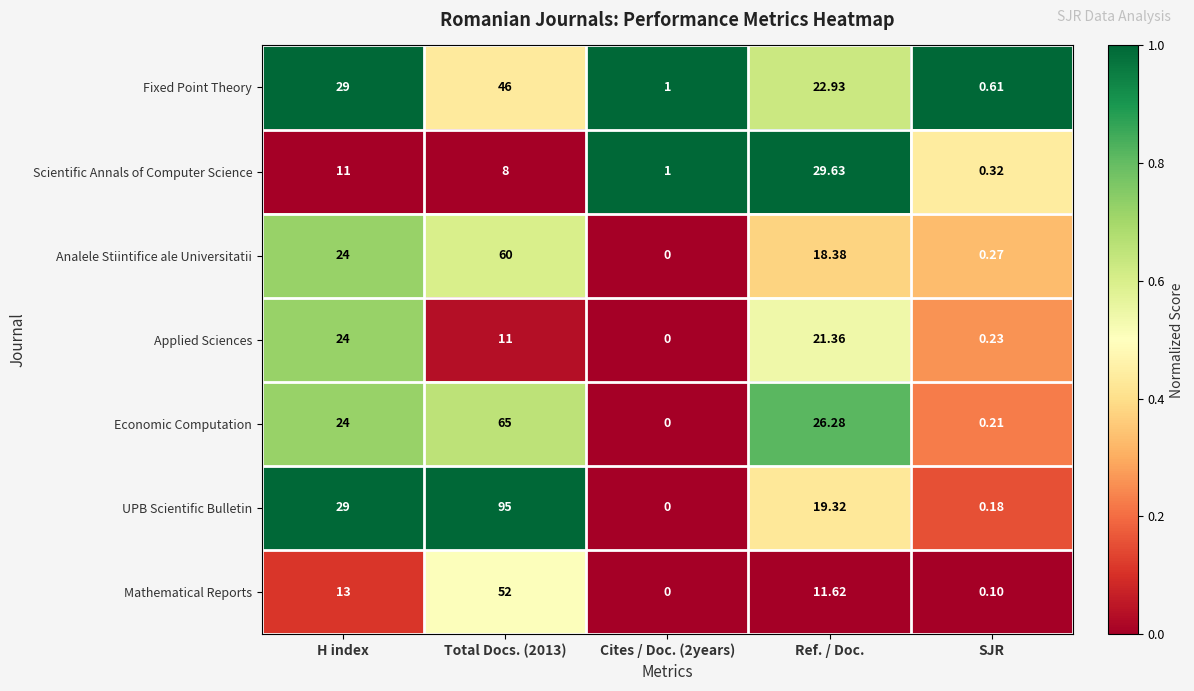

At which category is the sum across all series the highest?

Total Docs. (2013)